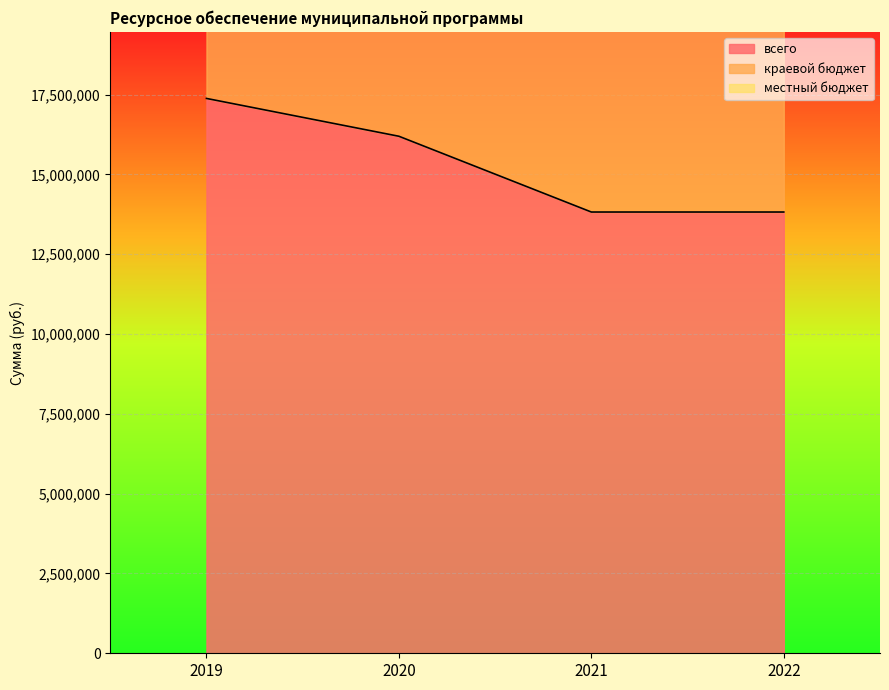

What is the sum of the местный бюджет values at 2022 and 2019?

62395340